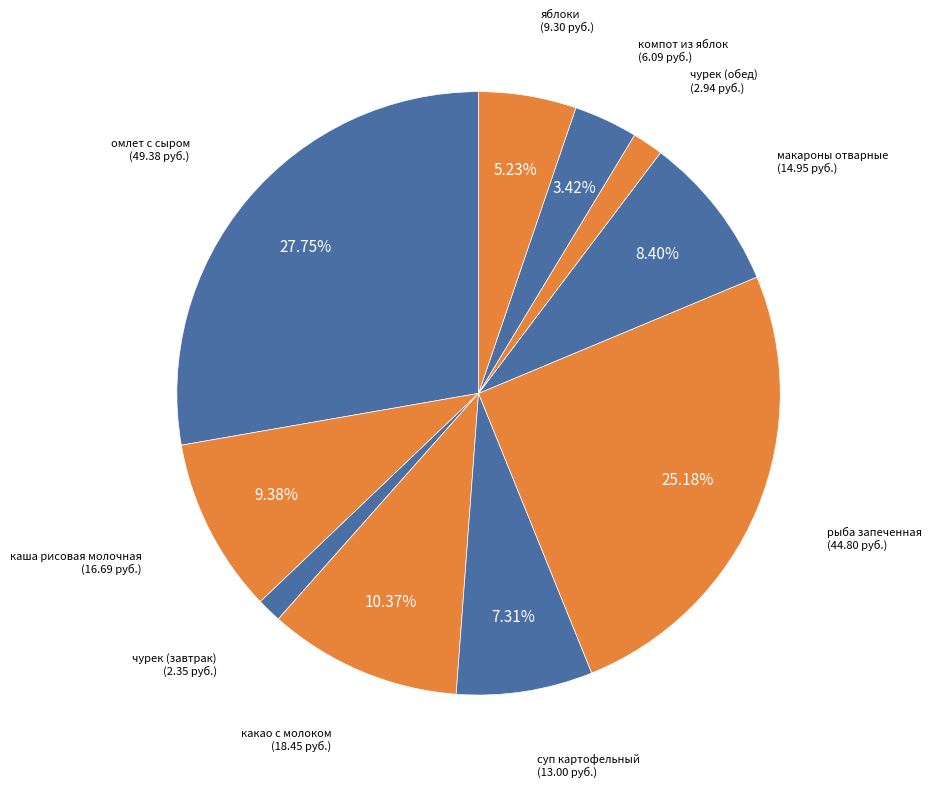

Rank the categories by value from highest to lowest.

омлет с сыром, рыба запеченная, какао с молоком, каша рисовая молочная, макароны отварные, суп картофельный, яблоки, компот из яблок, чурек (обед), чурек (завтрак)